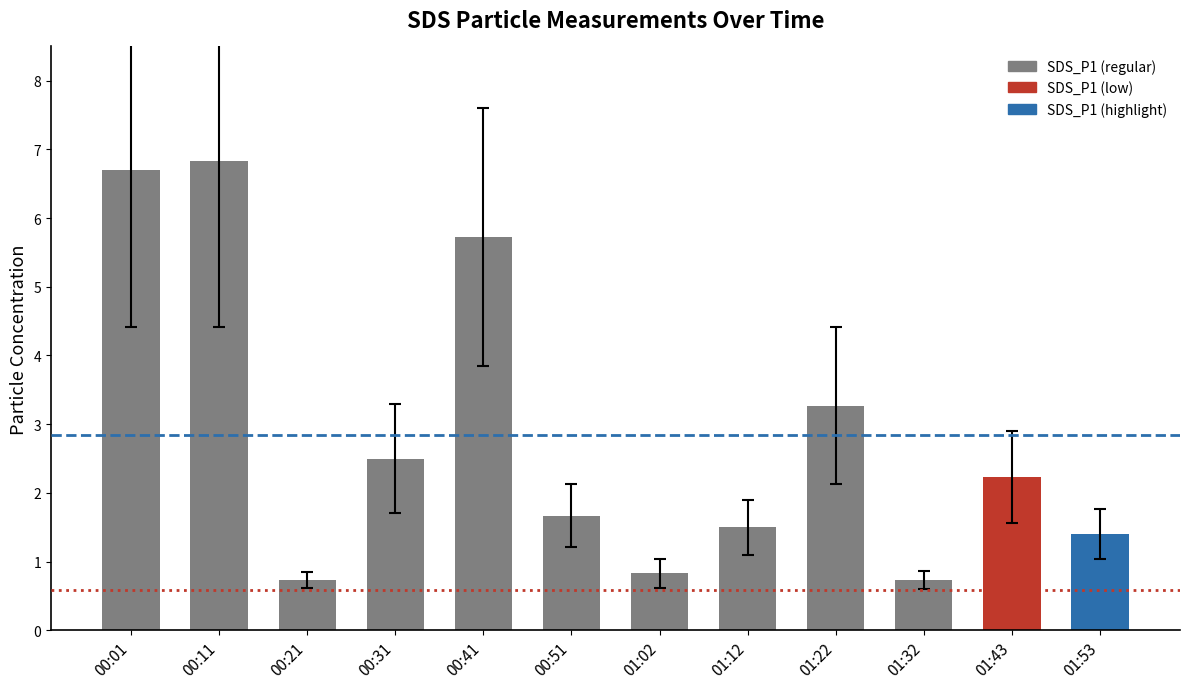

True or false: the data shows 0.8 at 01:02.

True